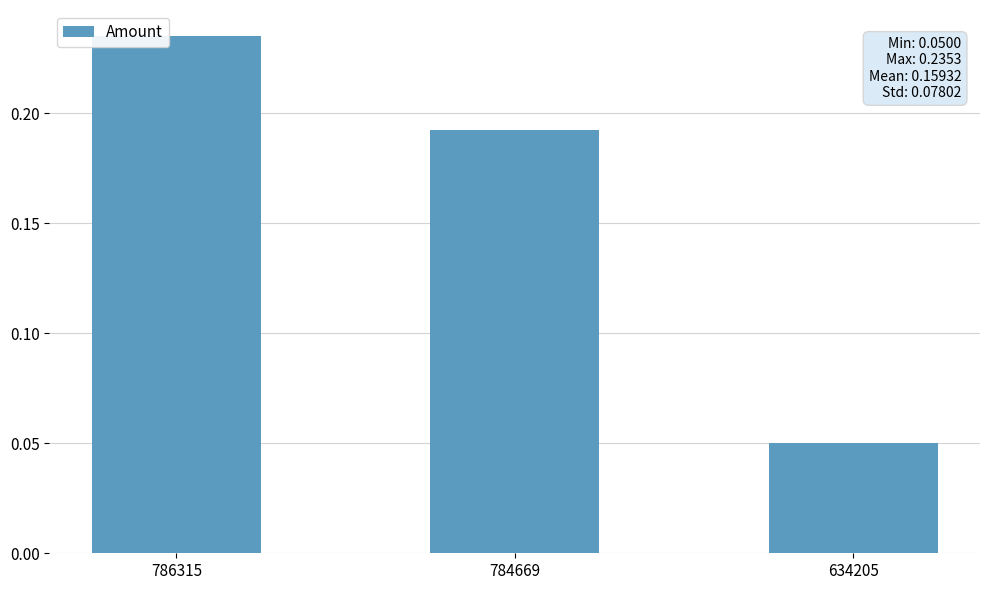

What is the sum of the values at 786315 and 634205?

0.3